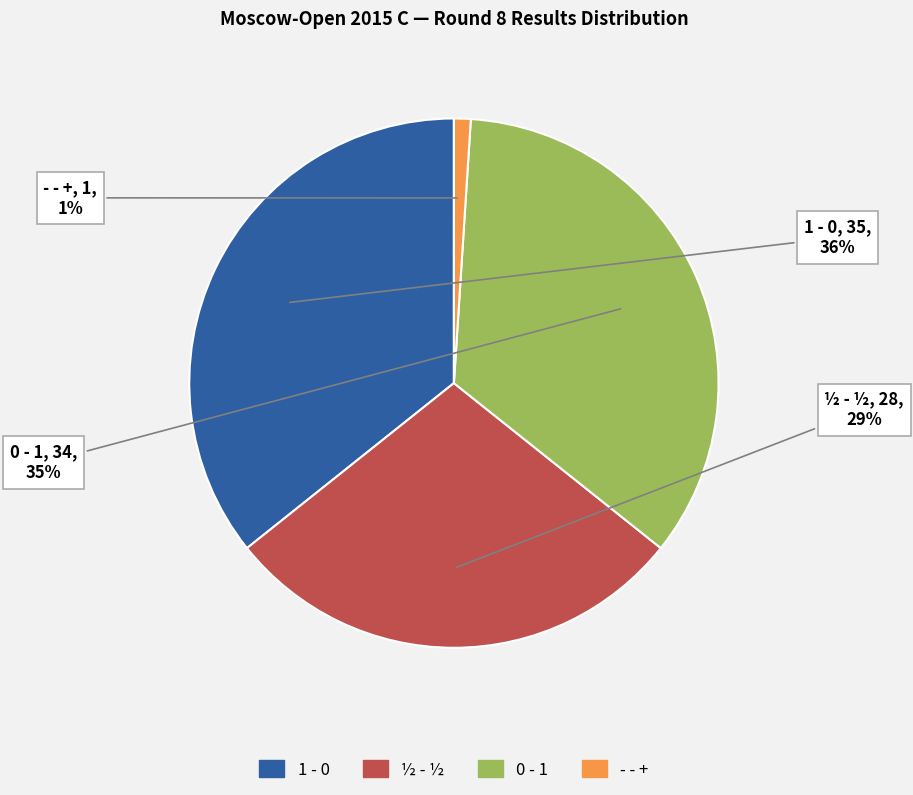

What percentage is the 1 - 0 slice, to the nearest percent?

36%